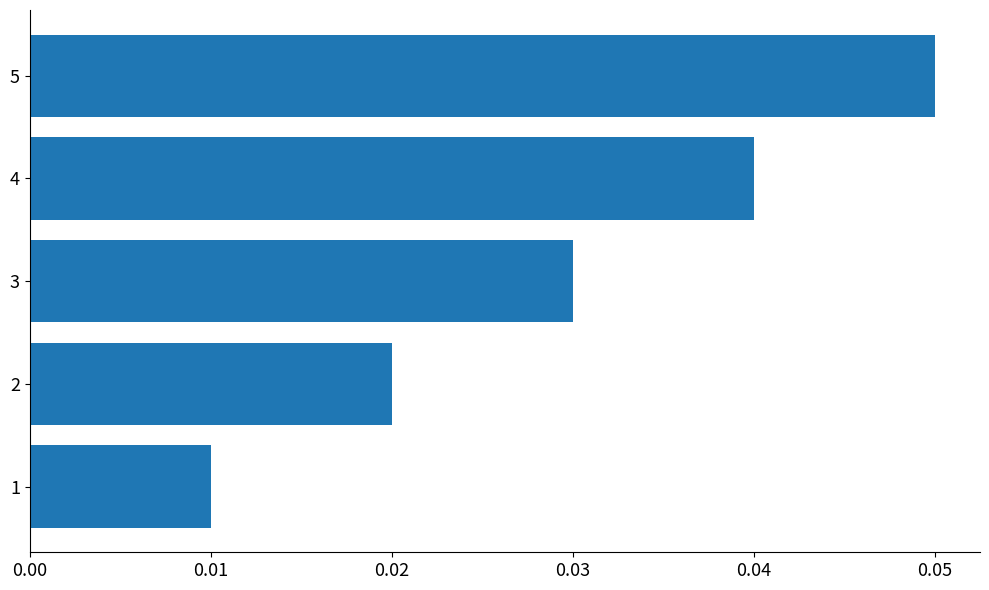

Count the values in the range 0 to 1.

5